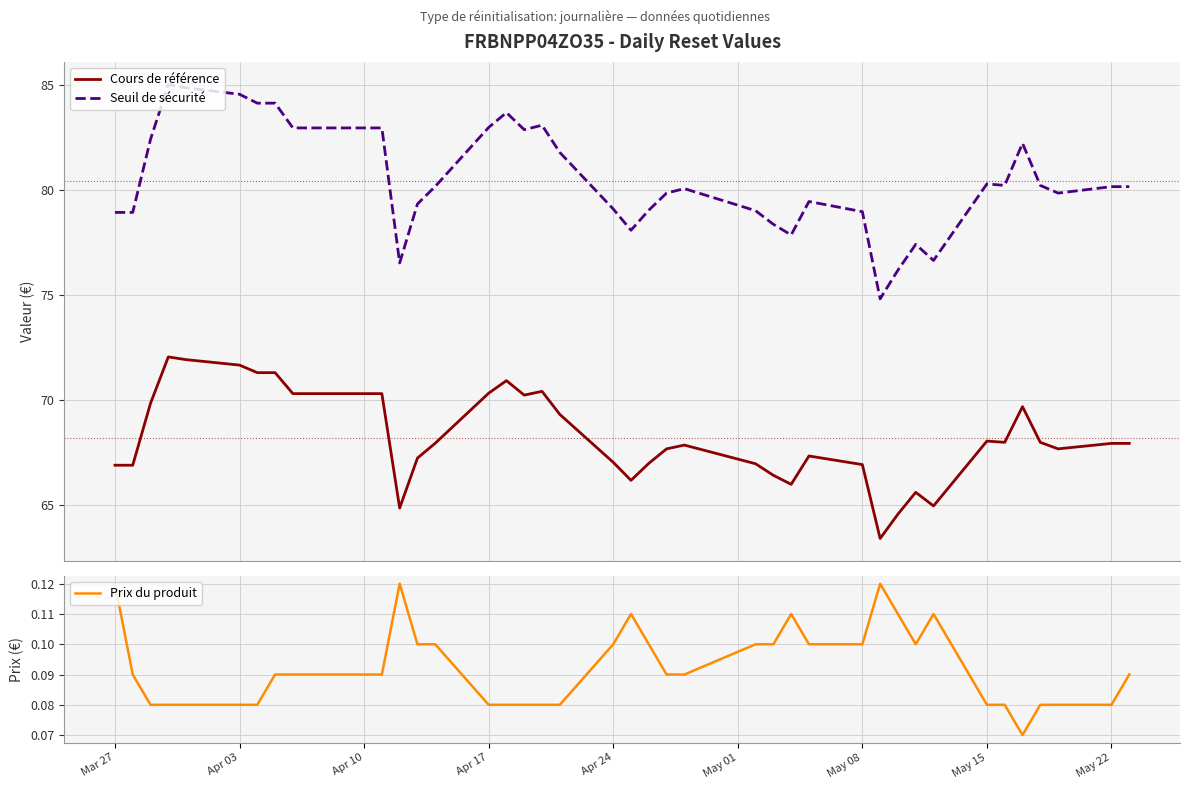

True or false: Seuil de sécurité and Cours de référence intersect in this chart.

False